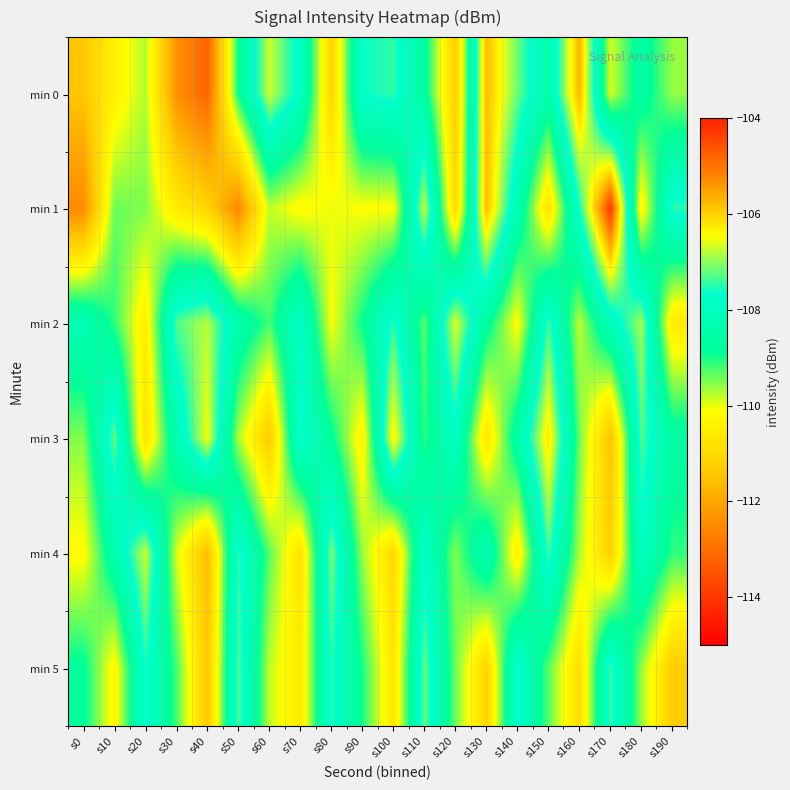

Reading left to right, extract all data points from this chart.

min 0: s0=-111.4	s10=-110.4	s20=-109.7	s30=-112.4	s40=-113.2	s50=-108.9	s60=-106.7	s70=-107.9	s80=-111.1	s90=-107.7	s100=-107.5	s110=-108.7	s120=-111.2	s130=-105.8	s140=-107.2	s150=-108.4	s160=-105.7	s170=-109.9	s180=-108.6	s190=-109.6
min 1: s0=-112.5	s10=-109.4	s20=-109.5	s30=-110.6	s40=-111.1	s50=-112.6	s60=-109.8	s70=-110.2	s80=-110.0	s90=-110.1	s100=-110.1	s110=-106.7	s120=-111.0	s130=-105.8	s140=-108.3	s150=-110.8	s160=-107.6	s170=-104.3	s180=-110.4	s190=-107.5
min 2: s0=-108.2	s10=-109.1	s20=-110.5	s30=-107.3	s40=-106.8	s50=-108.4	s60=-109.2	s70=-107.8	s80=-110.1	s90=-108.9	s100=-107.5	s110=-109.3	s120=-106.6	s130=-108.7	s140=-110.2	s150=-107.4	s160=-109.8	s170=-108.1	s180=-106.9	s190=-110.6
min 3: s0=-109.5	s10=-107.2	s20=-110.8	s30=-108.3	s40=-106.5	s50=-109.7	s60=-111.3	s70=-107.6	s80=-108.8	s90=-110.4	s100=-106.3	s110=-109.1	s120=-107.9	s130=-110.7	s140=-108.5	s150=-106.2	s160=-109.4	s170=-111.5	s180=-107.3	s190=-108.6
min 4: s0=-110.2	s10=-108.4	s20=-106.7	s30=-109.9	s40=-111.6	s50=-107.5	s60=-109.3	s70=-110.8	s80=-107.1	s90=-109.6	s100=-111.0	s110=-107.8	s120=-109.5	s130=-108.2	s140=-110.5	s150=-107.4	s160=-109.7	s170=-111.2	s180=-107.9	s190=-109.1
min 5: s0=-108.8	s10=-110.3	s20=-107.6	s30=-109.2	s40=-111.4	s50=-107.3	s60=-109.8	s70=-110.6	s80=-107.5	s90=-109.0	s100=-110.7	s110=-107.2	s120=-109.4	s130=-111.1	s140=-107.6	s150=-109.3	s160=-110.9	s170=-107.4	s180=-109.6	s190=-111.3